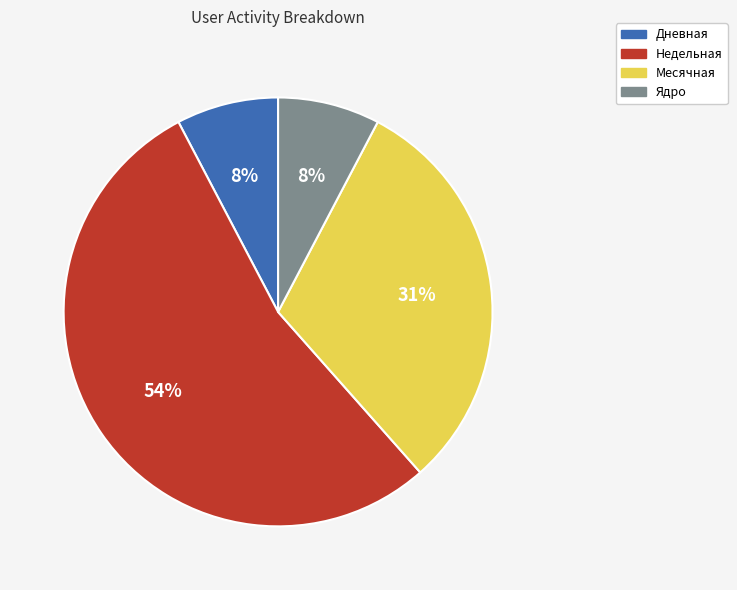

To the nearest percent, what percentage of the pie is Дневная?

8%